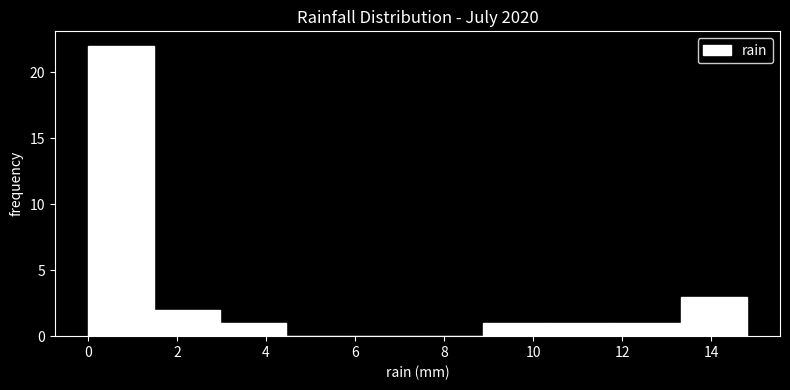

Over which range of the x-axis is the bar tallest?

0.00 to 1.48